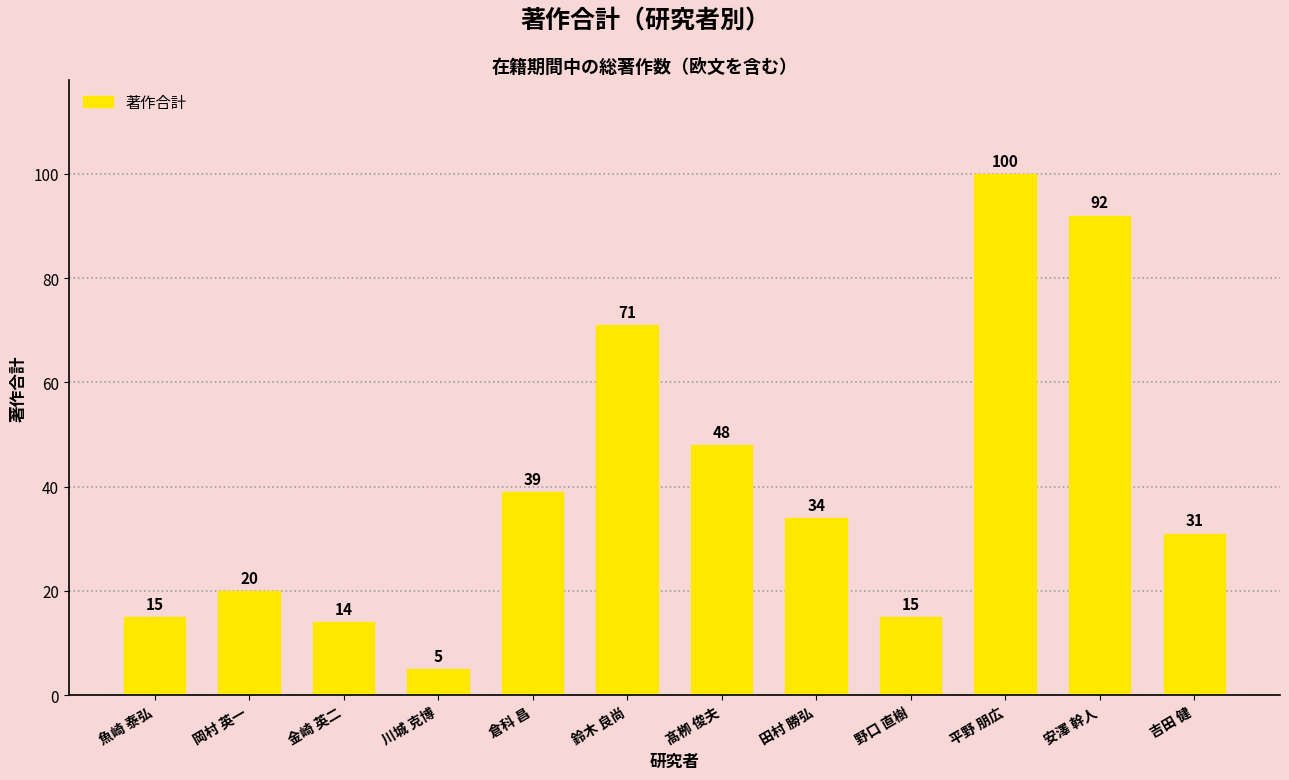

True or false: the data shows 48 at 髙栁 俊夫.

True